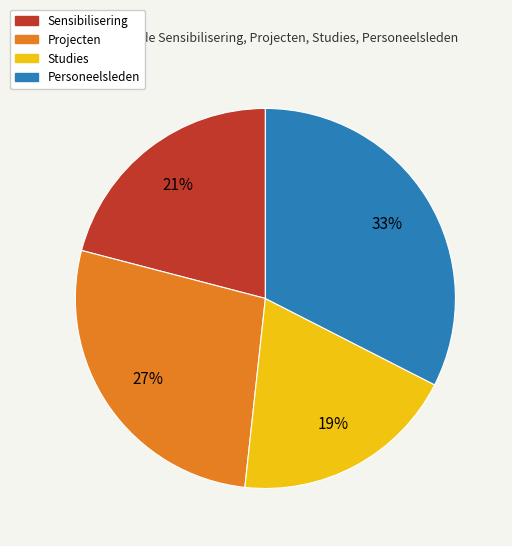

To the nearest percent, what is the average slice percentage?

25%